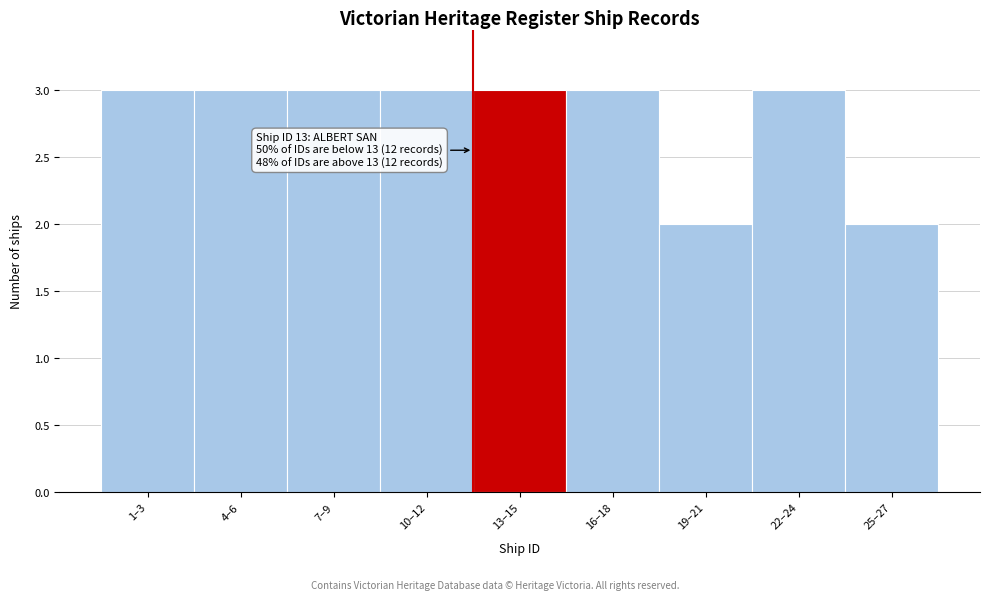

Reading left to right, transcribe all the data shown in this chart.

3	3	3	3	3	3	2	3	2